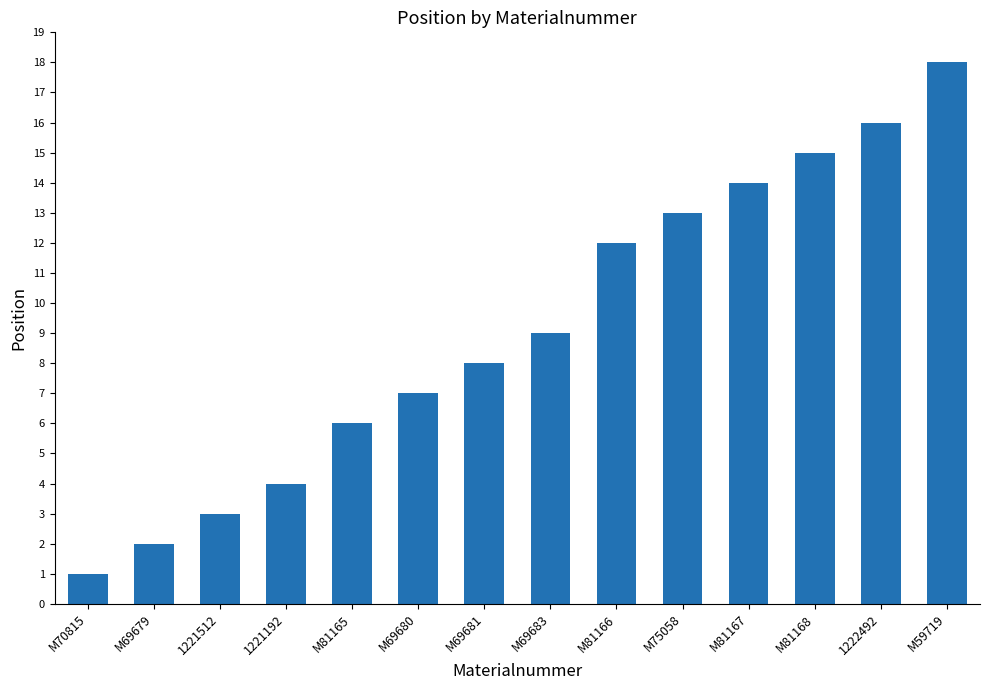

What is the label of the 8th bar from the right?

M69681